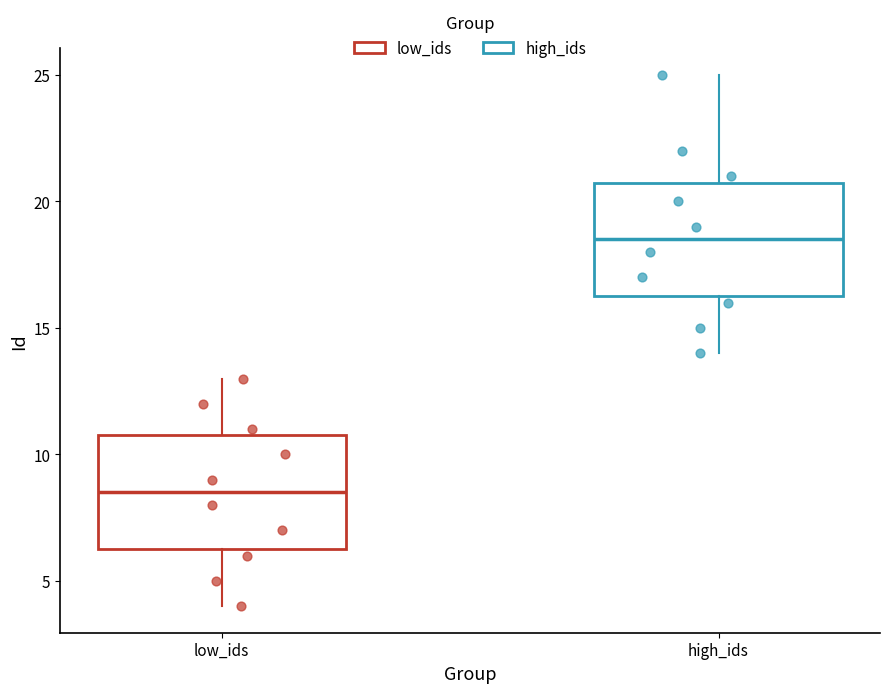

Reading left to right, transcribe this box plot: for each box, give where its median line is, the range the box spans, and where its two whiskers end, as read against the y-axis. The values are not printed on the chart, so give them approximately, as read against the axis.

low_ids: median 8.5, box 6.5 to 11.0, whiskers 4.0 to 13.0
high_ids: median 18.5, box 16.5 to 21.0, whiskers 14.0 to 25.0